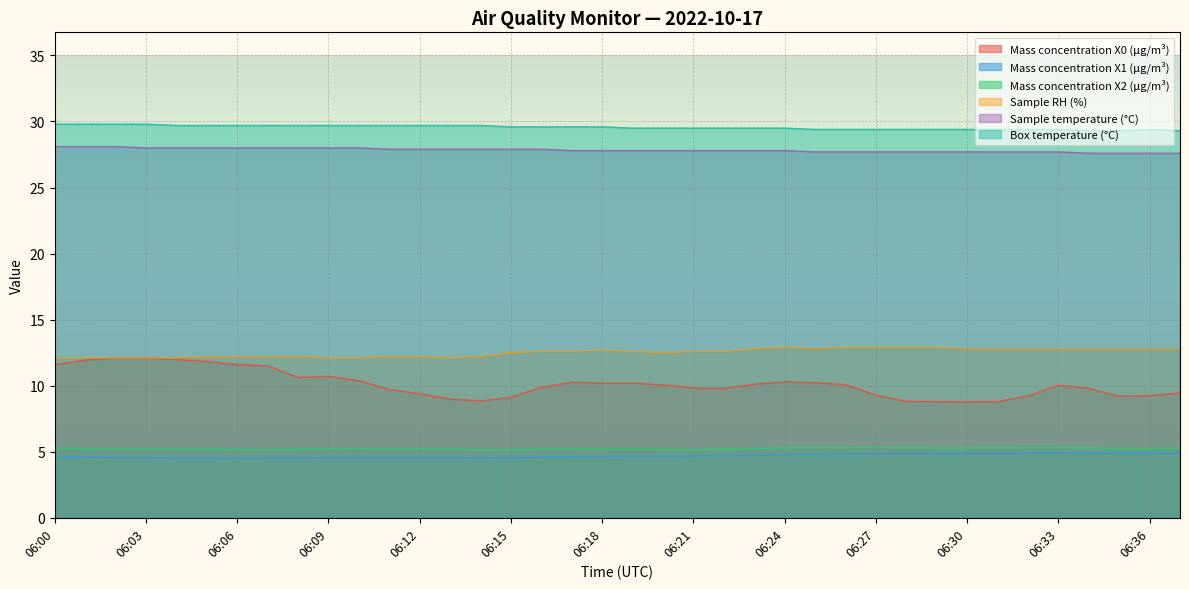

Reading left to right, transcribe all the data shown in this chart.

Mass concentration X0 (μg/m³): 06:00=11.6	06:01=11.9	06:02=12.1	06:03=12.1	06:04=12.0	06:05=11.8	06:06=11.6	06:07=11.5	06:08=10.6	06:09=10.7	06:10=10.4	06:11=9.7	06:12=9.4	06:13=9.0	06:14=8.8	06:15=9.1	06:16=9.9	06:17=10.3	06:18=10.2	06:19=10.2	06:20=10.1	06:21=9.8	06:22=9.8	06:23=10.1	06:24=10.3	06:25=10.2	06:26=10.1	06:27=9.3	06:28=8.8	06:29=8.8	06:30=8.8	06:31=8.8	06:32=9.2	06:33=10.0	06:34=9.8	06:35=9.2	06:36=9.2	06:37=9.5
Mass concentration X1 (μg/m³): 06:00=4.6	06:01=4.6	06:02=4.6	06:03=4.5	06:04=4.5	06:05=4.5	06:06=4.5	06:07=4.5	06:08=4.5	06:09=4.5	06:10=4.5	06:11=4.5	06:12=4.5	06:13=4.5	06:14=4.5	06:15=4.5	06:16=4.6	06:17=4.6	06:18=4.6	06:19=4.7	06:20=4.7	06:21=4.7	06:22=4.7	06:23=4.7	06:24=4.8	06:25=4.8	06:26=4.8	06:27=4.8	06:28=4.8	06:29=4.8	06:30=4.8	06:31=4.9	06:32=4.9	06:33=4.9	06:34=4.9	06:35=4.9	06:36=4.9	06:37=4.9
Mass concentration X2 (μg/m³): 06:00=5.3	06:01=5.2	06:02=5.2	06:03=5.2	06:04=5.2	06:05=5.2	06:06=5.2	06:07=5.2	06:08=5.2	06:09=5.2	06:10=5.2	06:11=5.2	06:12=5.2	06:13=5.2	06:14=5.2	06:15=5.2	06:16=5.2	06:17=5.2	06:18=5.2	06:19=5.2	06:20=5.2	06:21=5.1	06:22=5.2	06:23=5.2	06:24=5.3	06:25=5.3	06:26=5.3	06:27=5.3	06:28=5.3	06:29=5.3	06:30=5.3	06:31=5.3	06:32=5.3	06:33=5.3	06:34=5.3	06:35=5.2	06:36=5.2	06:37=5.3
Sample RH (%): 06:00=12.1	06:01=12.1	06:02=12.1	06:03=12.1	06:04=12.1	06:05=12.2	06:06=12.2	06:07=12.2	06:08=12.2	06:09=12.1	06:10=12.1	06:11=12.2	06:12=12.2	06:13=12.1	06:14=12.2	06:15=12.5	06:16=12.6	06:17=12.6	06:18=12.7	06:19=12.6	06:20=12.5	06:21=12.6	06:22=12.6	06:23=12.8	06:24=12.9	06:25=12.8	06:26=12.9	06:27=12.9	06:28=12.9	06:29=12.9	06:30=12.8	06:31=12.8	06:32=12.8	06:33=12.8	06:34=12.8	06:35=12.8	06:36=12.8	06:37=12.8
Sample temperature (°C): 06:00=28.1	06:01=28.1	06:02=28.1	06:03=28.0	06:04=28.0	06:05=28.0	06:06=28.0	06:07=28.0	06:08=28.0	06:09=28.0	06:10=28.0	06:11=27.9	06:12=27.9	06:13=27.9	06:14=27.9	06:15=27.9	06:16=27.9	06:17=27.8	06:18=27.8	06:19=27.8	06:20=27.8	06:21=27.8	06:22=27.8	06:23=27.8	06:24=27.8	06:25=27.7	06:26=27.7	06:27=27.7	06:28=27.7	06:29=27.7	06:30=27.7	06:31=27.7	06:32=27.7	06:33=27.7	06:34=27.6	06:35=27.6	06:36=27.6	06:37=27.6
Box temperature (°C): 06:00=29.8	06:01=29.8	06:02=29.8	06:03=29.8	06:04=29.7	06:05=29.7	06:06=29.7	06:07=29.7	06:08=29.7	06:09=29.7	06:10=29.7	06:11=29.7	06:12=29.7	06:13=29.7	06:14=29.7	06:15=29.6	06:16=29.6	06:17=29.6	06:18=29.6	06:19=29.5	06:20=29.5	06:21=29.5	06:22=29.5	06:23=29.5	06:24=29.5	06:25=29.4	06:26=29.4	06:27=29.4	06:28=29.4	06:29=29.4	06:30=29.4	06:31=29.4	06:32=29.4	06:33=29.4	06:34=29.3	06:35=29.3	06:36=29.4	06:37=29.3